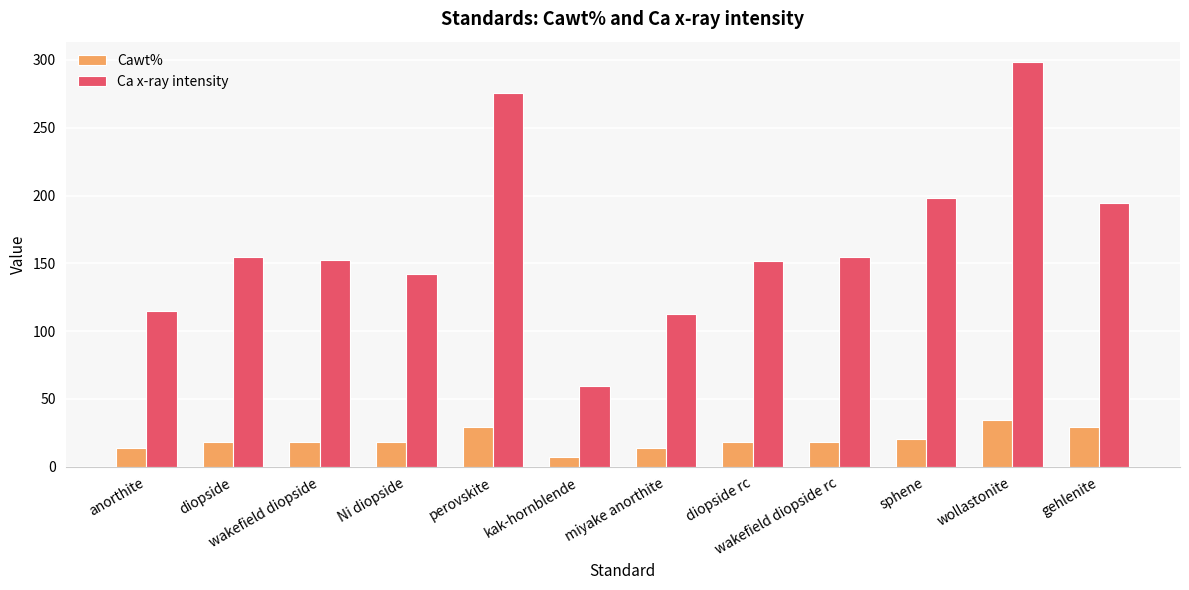

Is it true that Ca x-ray intensity equals 114.6 at anorthite?

True